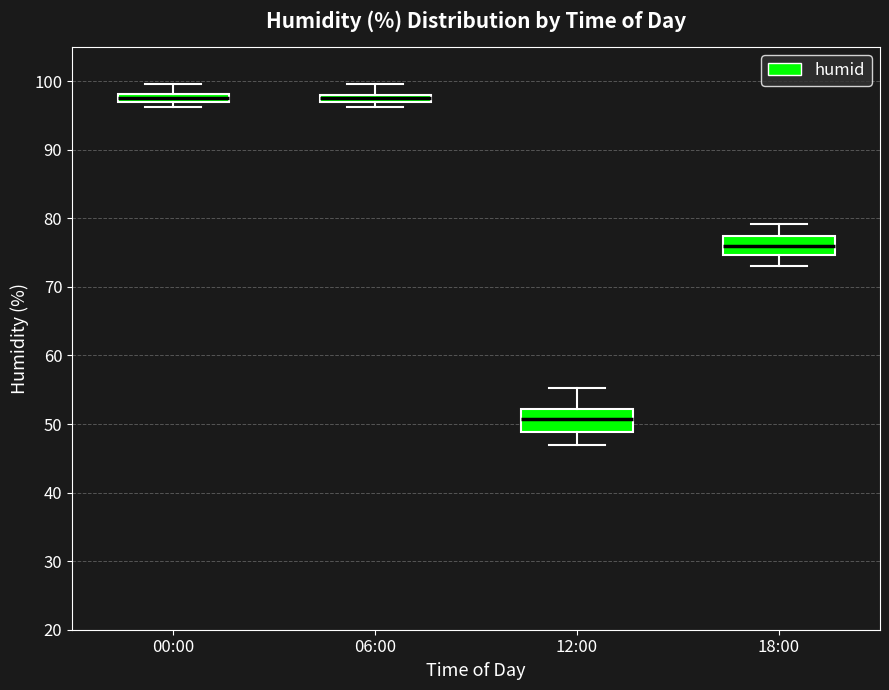

Where does the median line of the box for 18:00 sit on the y-axis? The values are not printed on the chart, so give them approximately, as read against the axis.

76